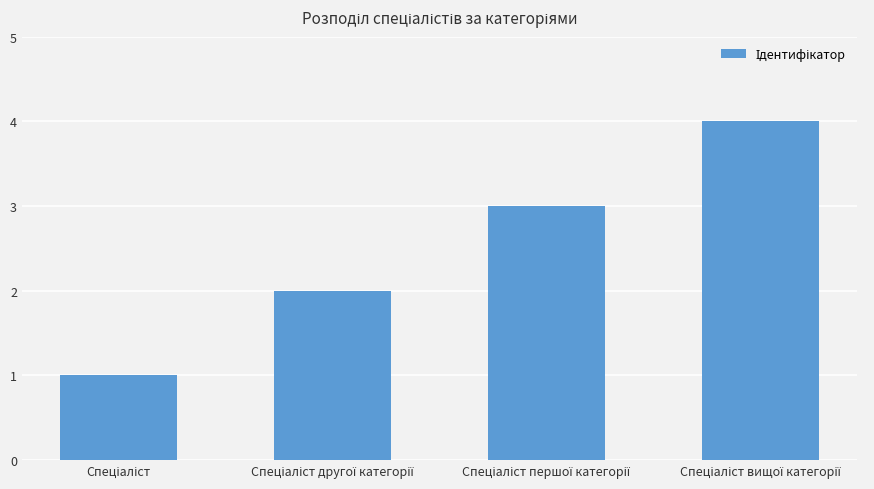

What is the greatest value displayed?

4